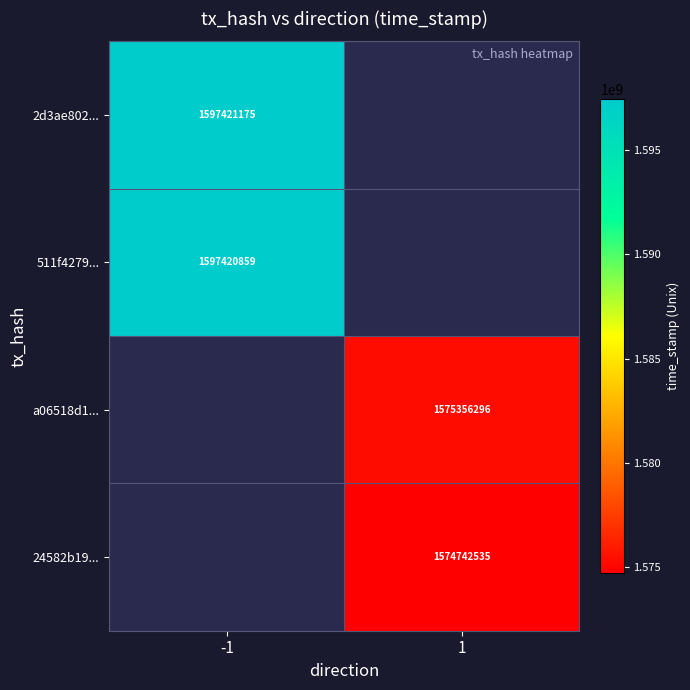

True or false: 2d3ae802... has a value of 1597421175 at -1.

True